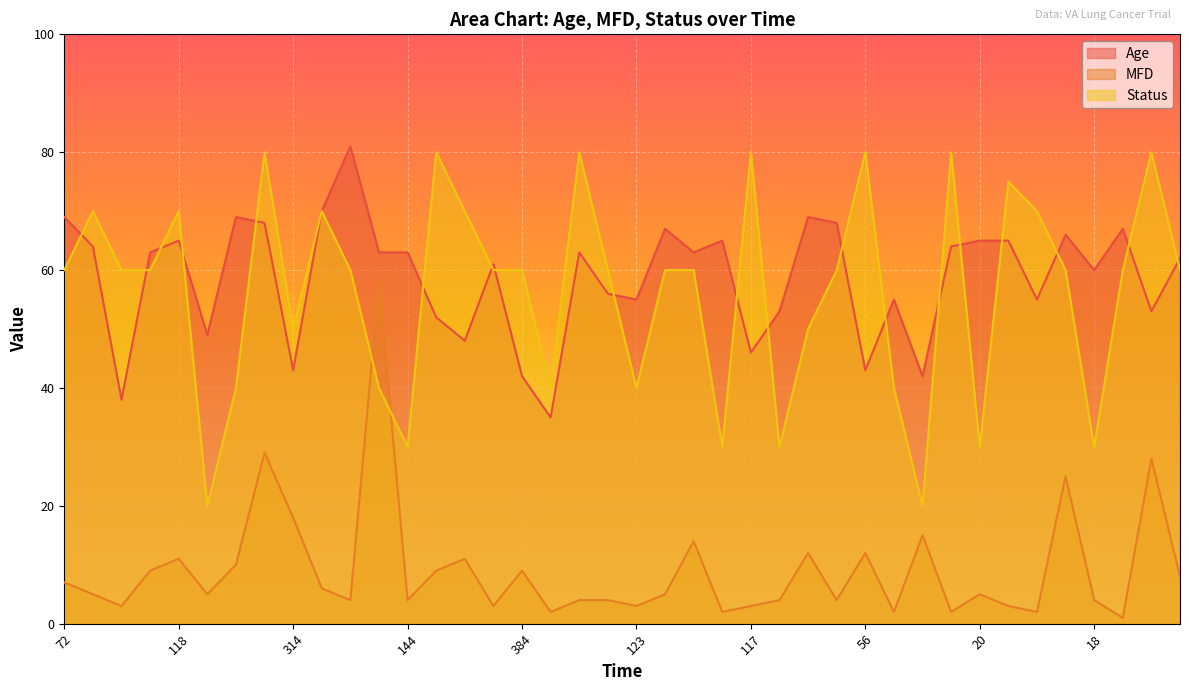

Reading left to right, what are all the values shown in this chart?

Age: 69	64	38	63	65	49	69	68	43	70	81	63	63	52	48	61	42	35	63	56	55	67	63	65	46	53	69	68	43	55	42	64	65	65	55	66	60	67	53	62
MFD: 7	5	3	9	11	5	10	29	18	6	4	58	4	9	11	3	9	2	4	4	3	5	14	2	3	4	12	4	12	2	15	2	5	3	2	25	4	1	28	8
Status: 60	70	60	60	70	20	40	80	50	70	60	40	30	80	70	60	60	40	80	60	40	60	60	30	80	30	50	60	80	40	20	80	30	75	70	60	30	60	80	60